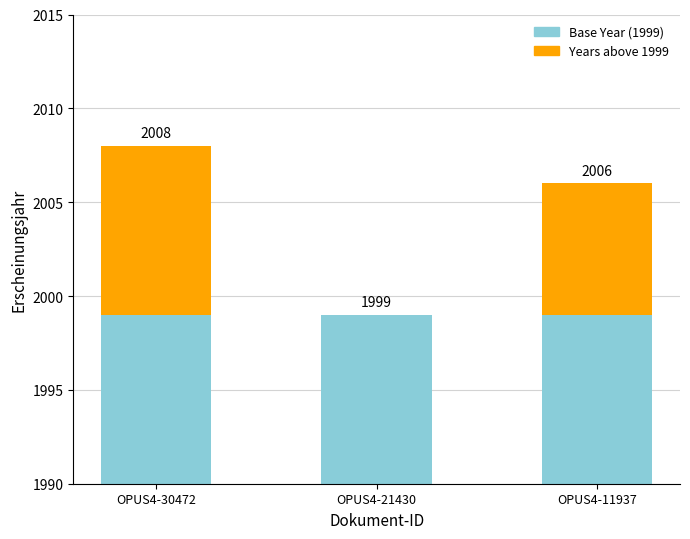

What is the highest value of the Base Year (1999) series?

1999